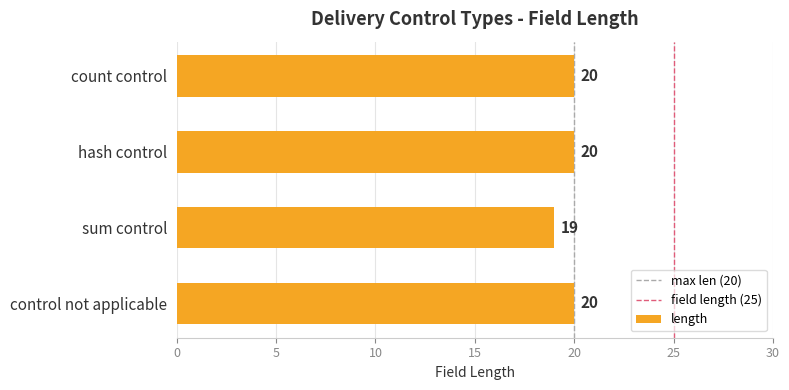

How many categories are shown in the chart?

4